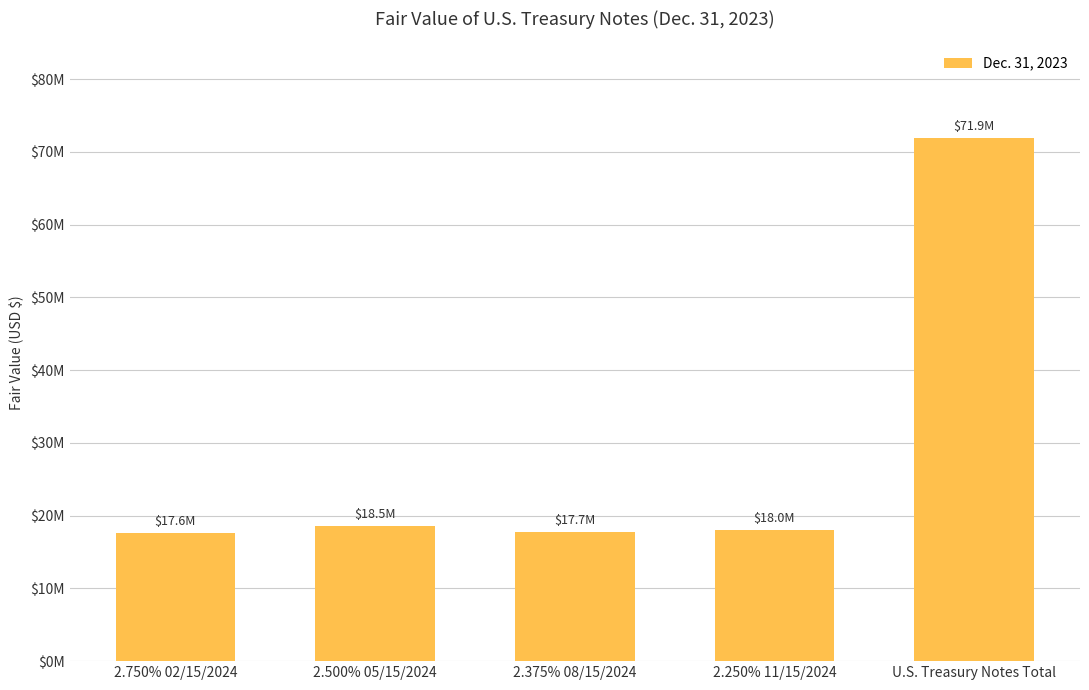

How many values exceed 18035699?

2